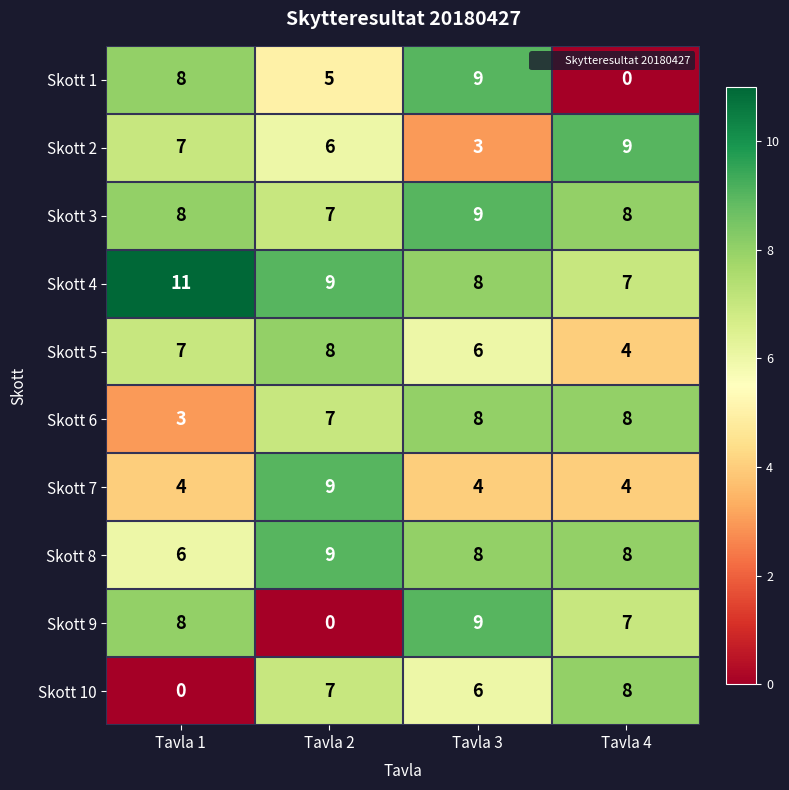

Which category has the highest value across all series?

Tavla 1